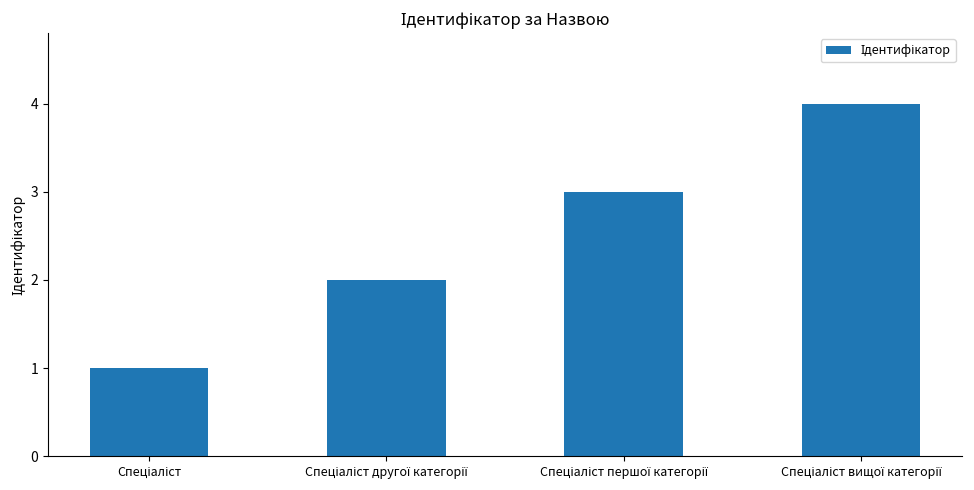

What is the difference between the maximum and minimum values?

3